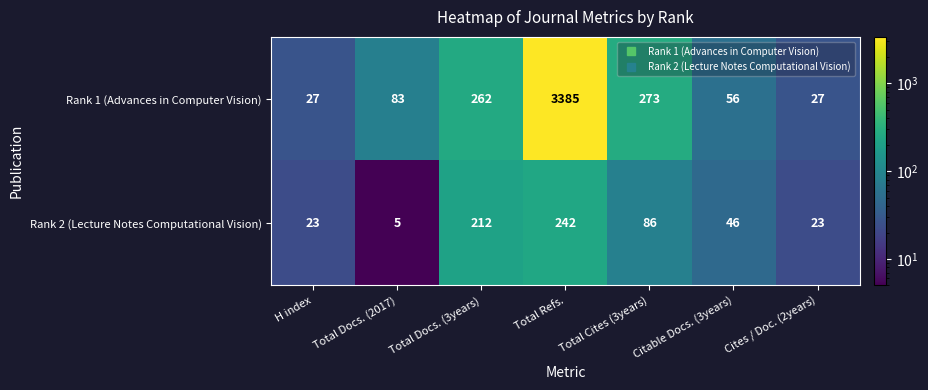

Which series has the largest range (max minus min)?

Rank 1 (Advances in Computer Vision)